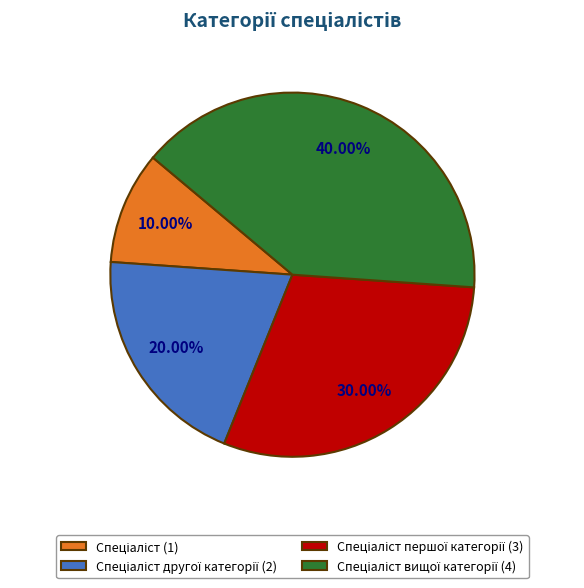

Count the number of slices in the pie.

4